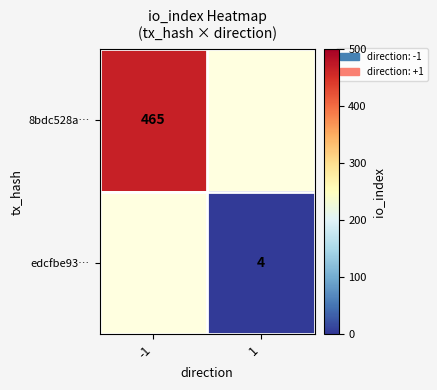

The value of 8bdc528a… at -1 is 465. True or false?

True